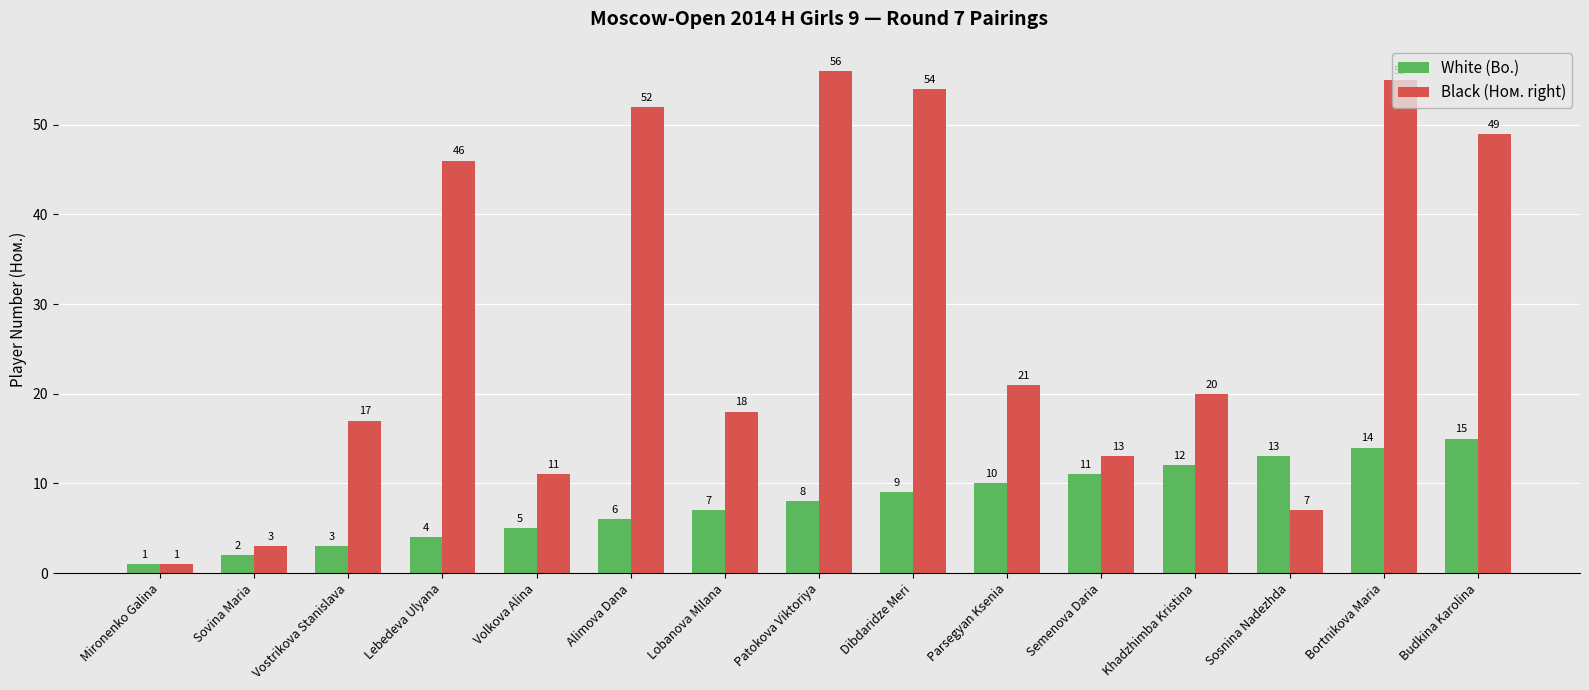

Which series changed the most between Khadzhimba Kristina and Budkina Karolina?

Black (Ном. right)